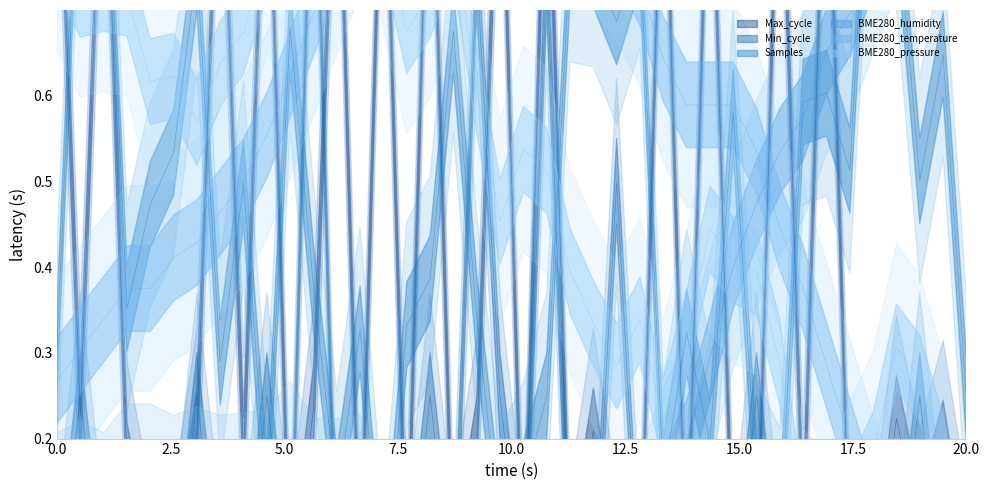

How many series are shown in this chart?

6